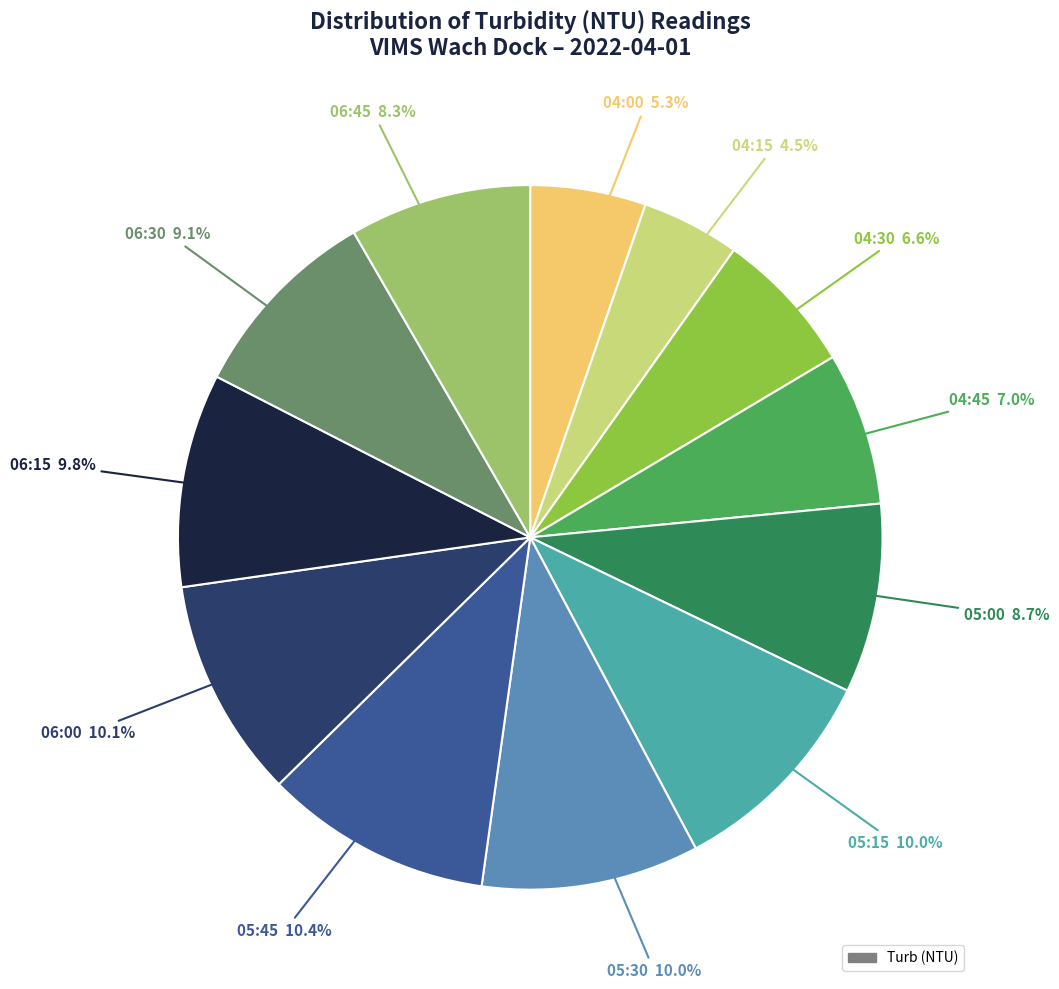

Rank the categories by value from highest to lowest.

05:45, 06:00, 05:15, 05:30, 06:15, 06:30, 05:00, 06:45, 04:45, 04:30, 04:00, 04:15